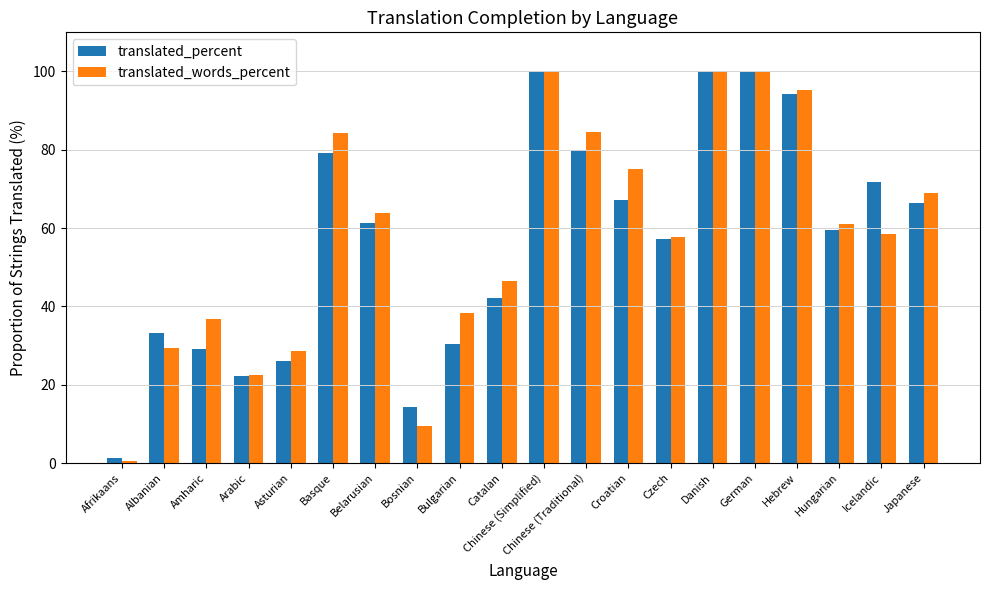

What is the sum of all translated_words_percent values?

1161.3